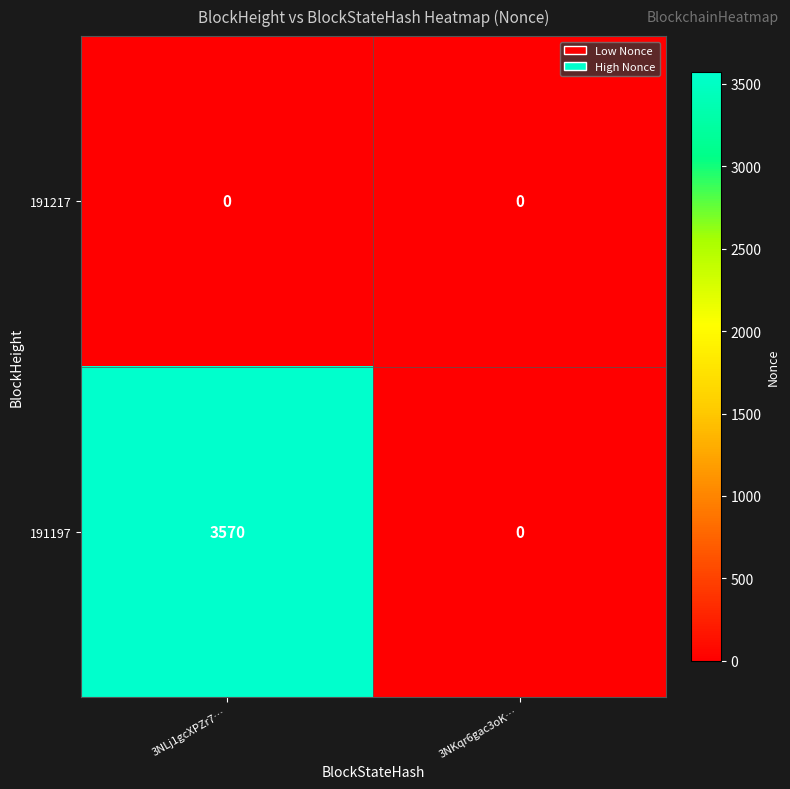

Rank the series by their maximum value, from lowest to highest.

191217, 191197